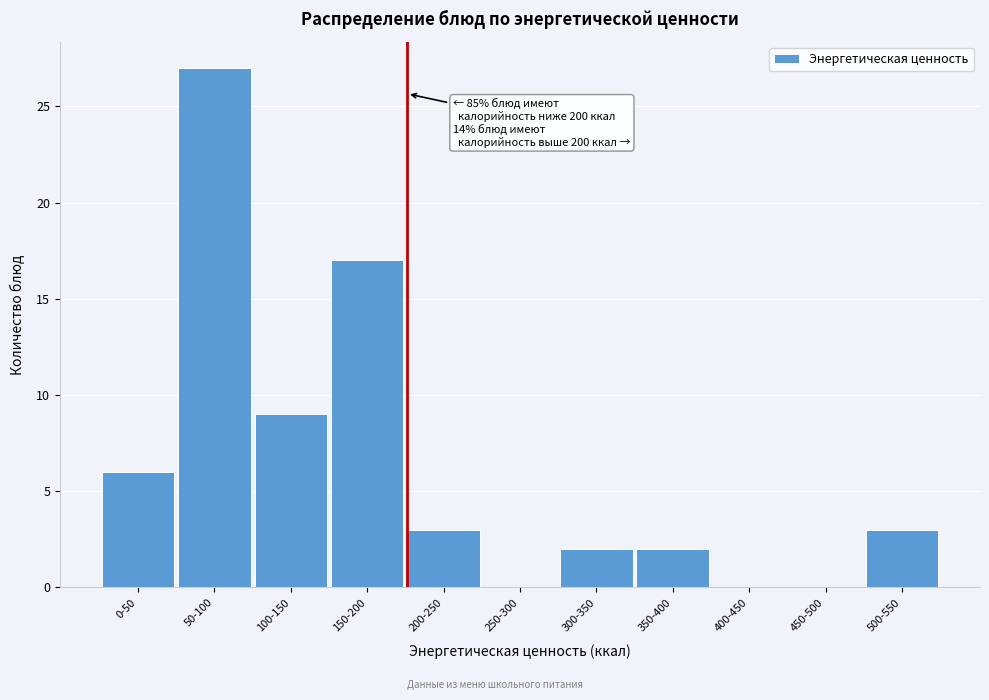

Reading left to right, what are all the values shown in this chart?

0-50=6	50-100=27	100-150=9	150-200=17	200-250=3	250-300=0	300-350=2	350-400=2	400-450=0	450-500=0	500-550=3